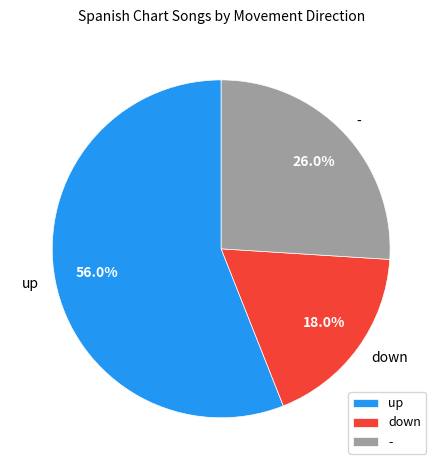

To the nearest percent, what portion does up represent?

56%